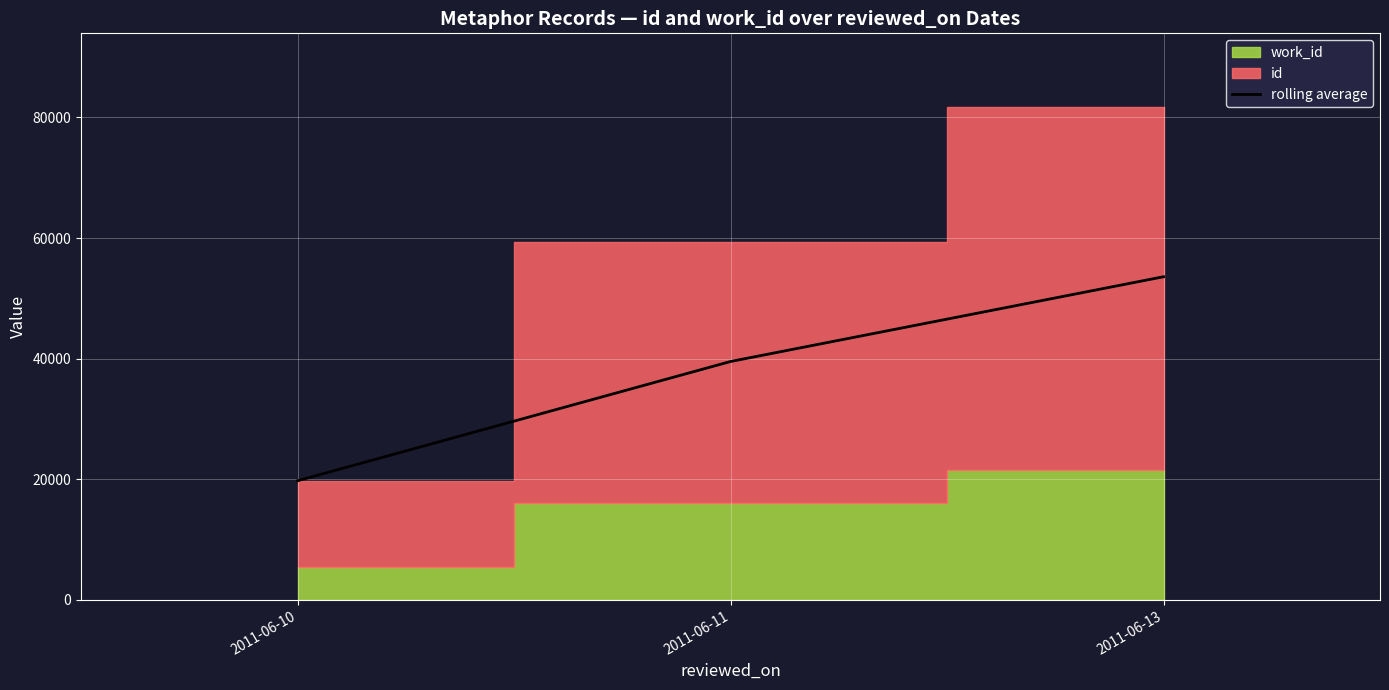

What is the change in value from 2011-06-10 to 2011-06-13?

+33832.7